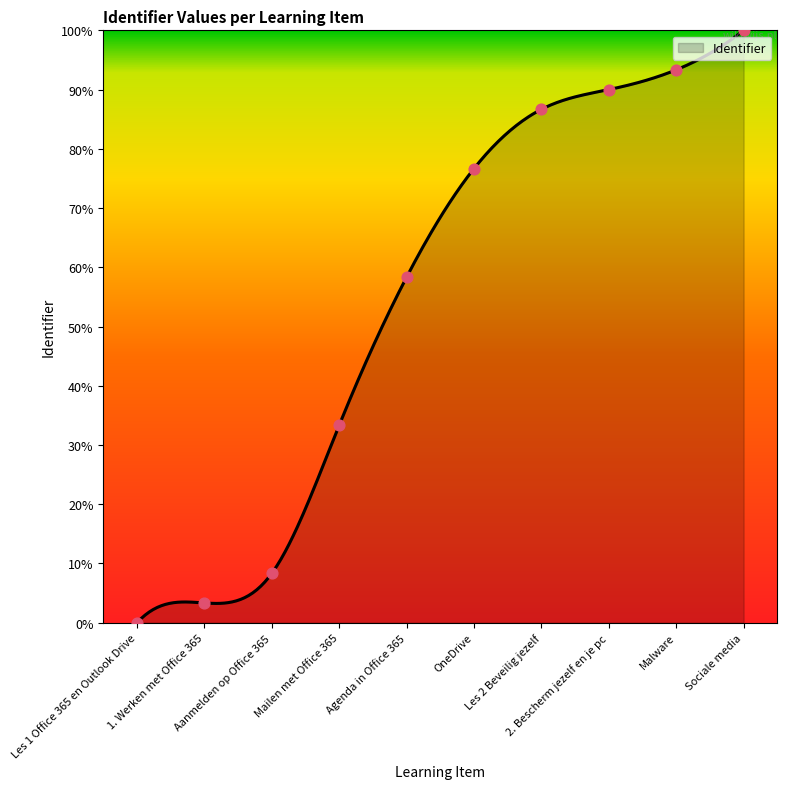

Between Les 2 Beveilig jezelf and Malware, which is larger?

Malware